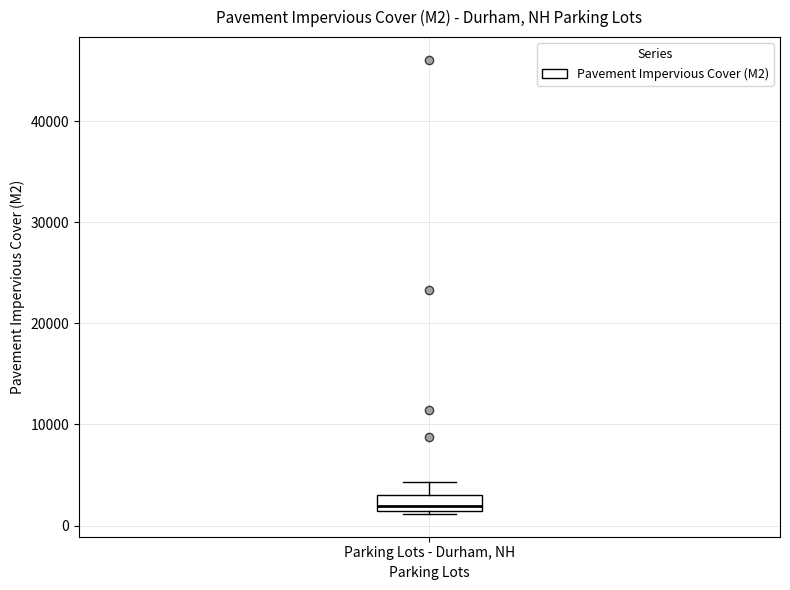

Read this box plot against the y-axis: the position of the median line, the range covered by the box, and the ends of both whiskers. The values are not printed on the chart, so give them approximately, as read against the axis.

median 2000, box 1000 to 3000, whiskers 1000 to 4000